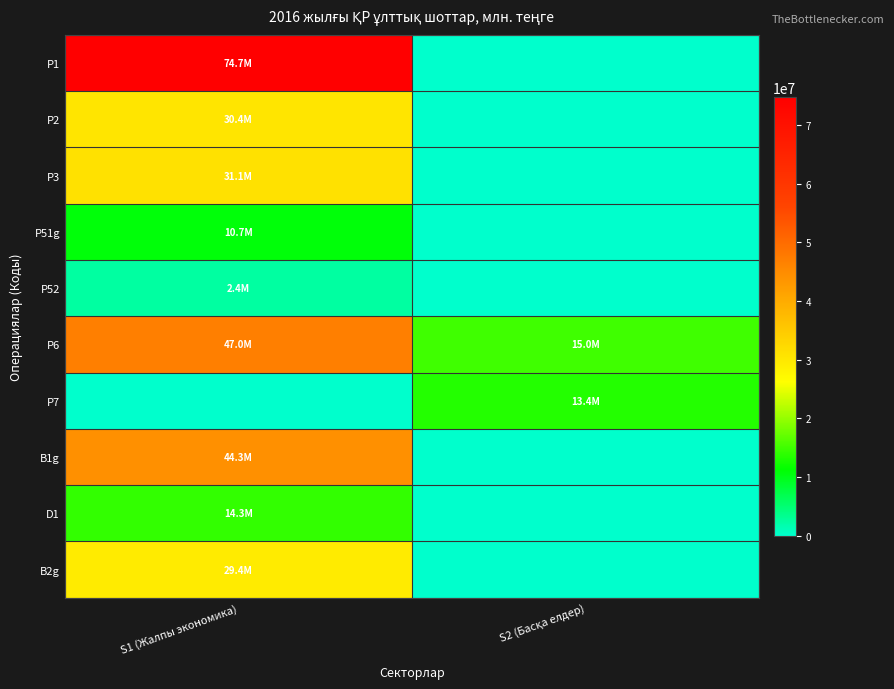

Which series has the largest total across all categories?

P1